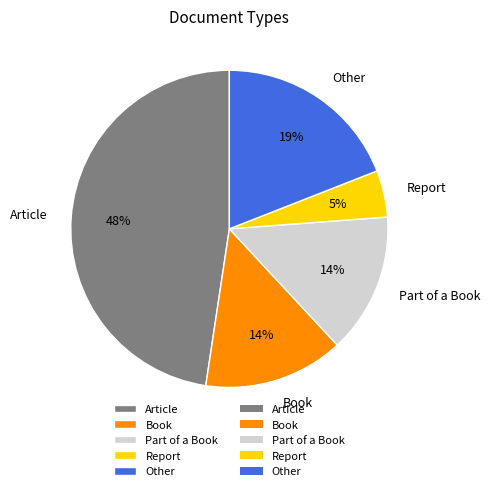

Between Article and Part of a Book, which is larger?

Article